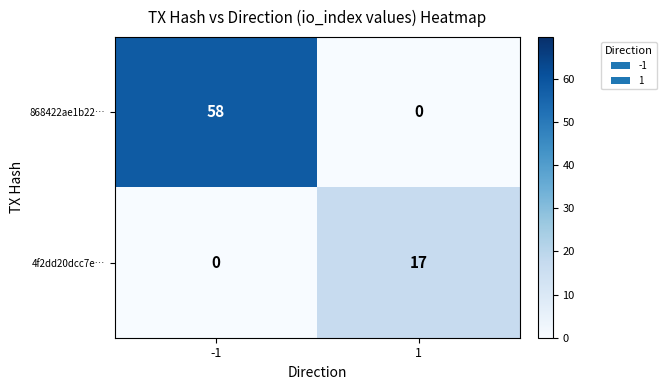

How many data points does each series have?

2